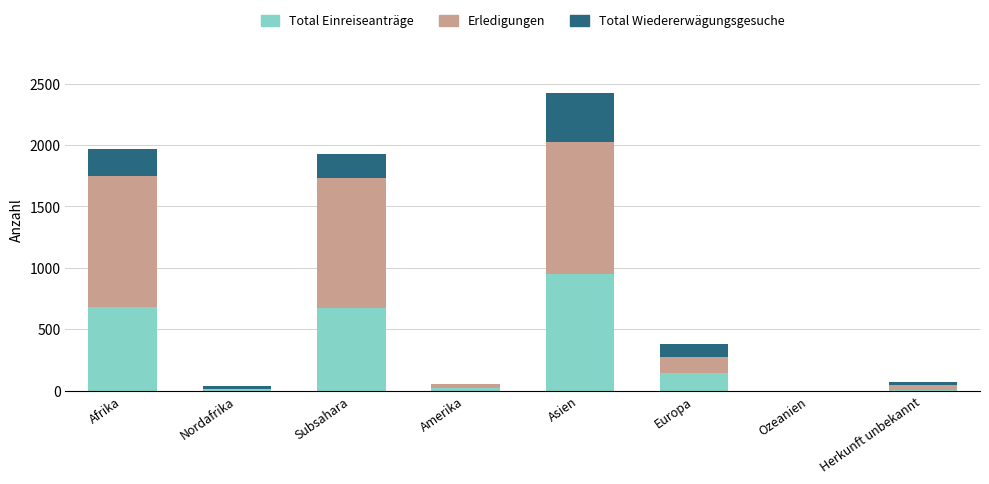

What is the highest value of the Total Einreiseanträge series?

954